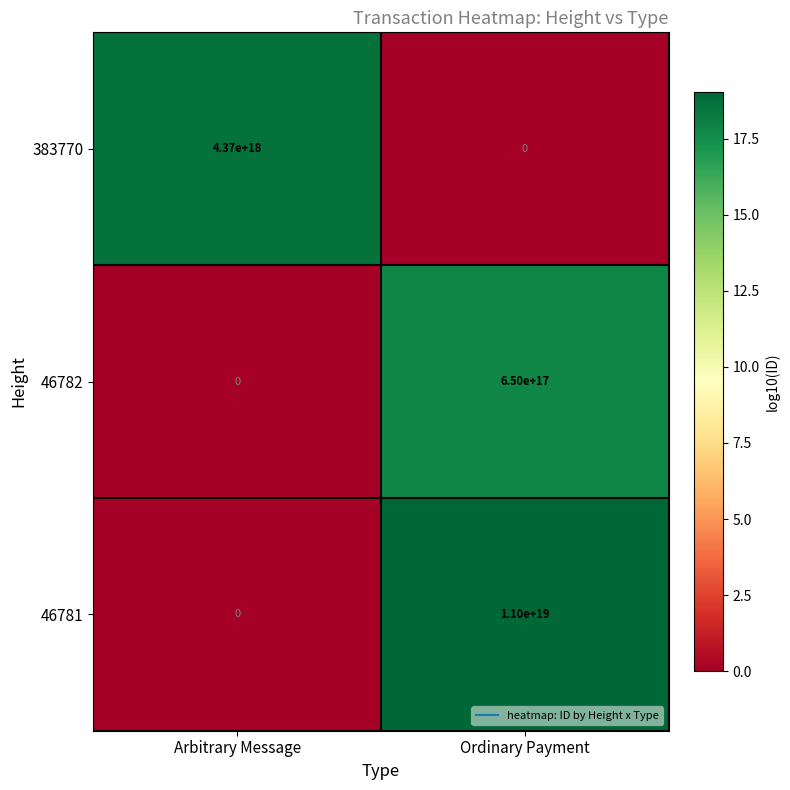

Is the value of 46782 at Ordinary Payment greater than the value of 383770 at Ordinary Payment?

Yes